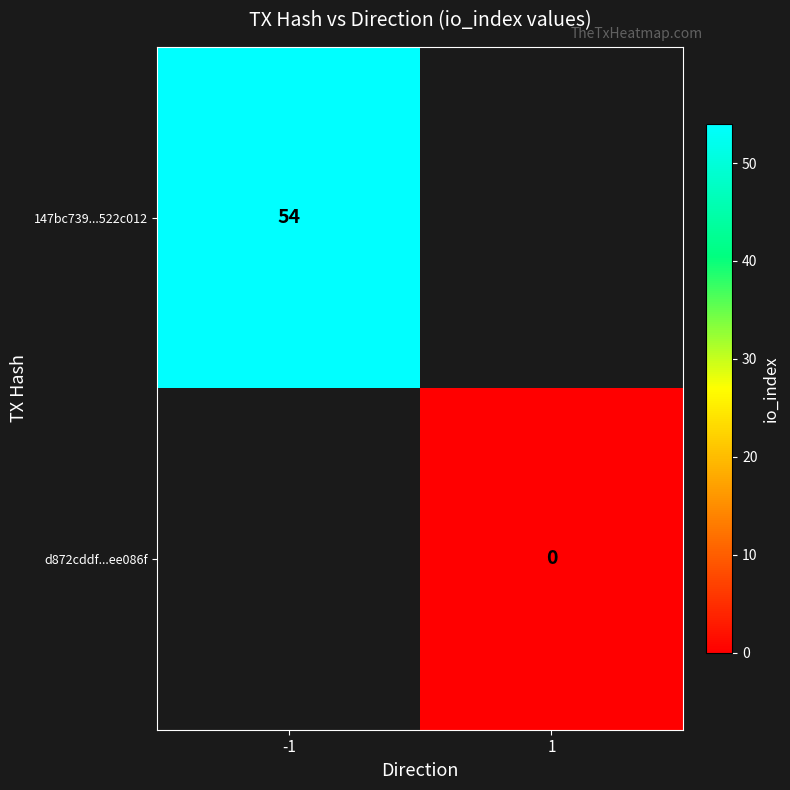

How many distinct data groups are displayed?

2